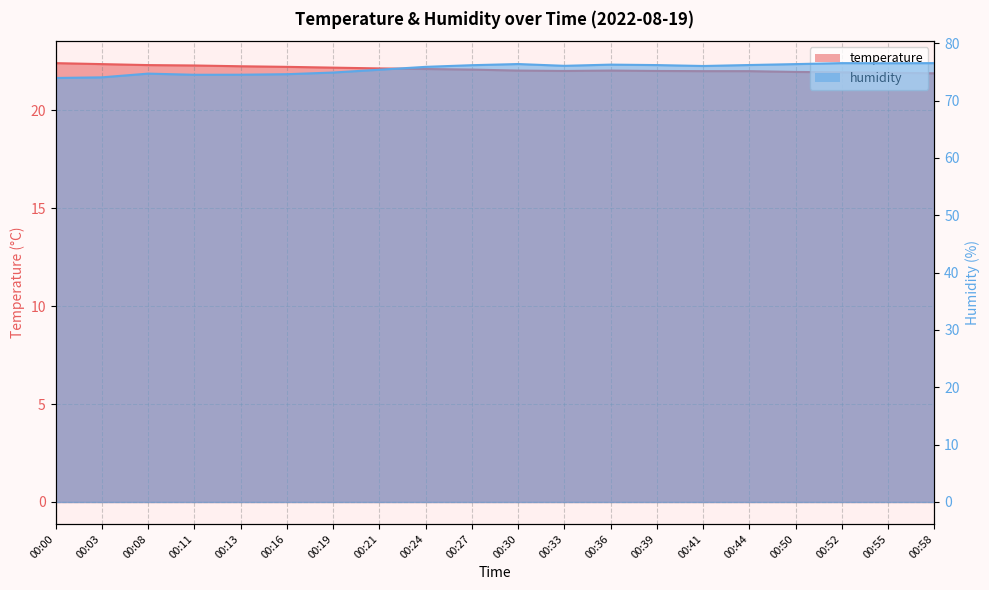

At which label does humidity reach its peak?

00:52